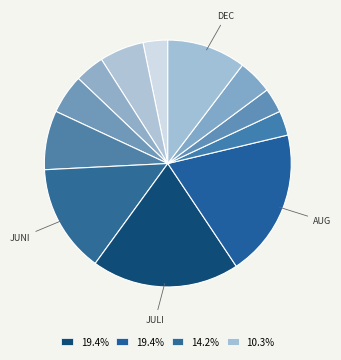

To the nearest percent, what is the average slice percentage?

8%